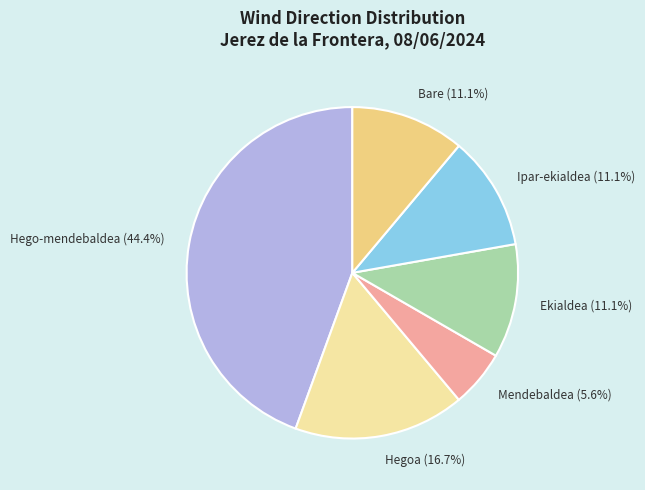

Count the number of slices in the pie.

6